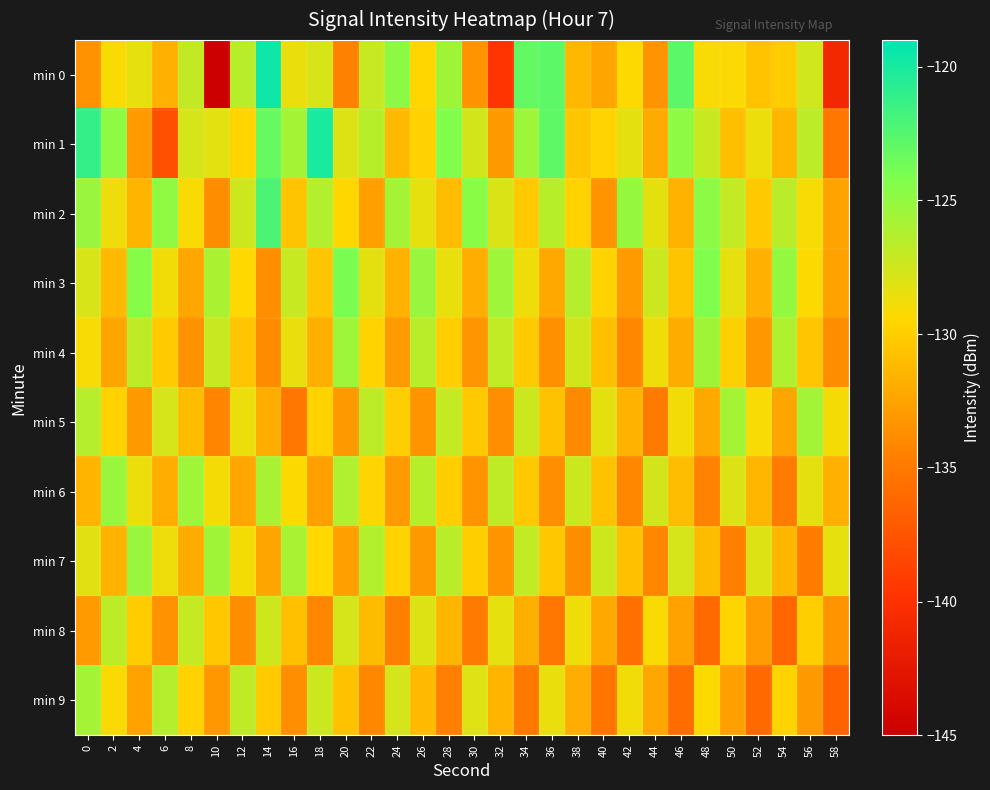

What is the total value across all series at 36?

-1296.6